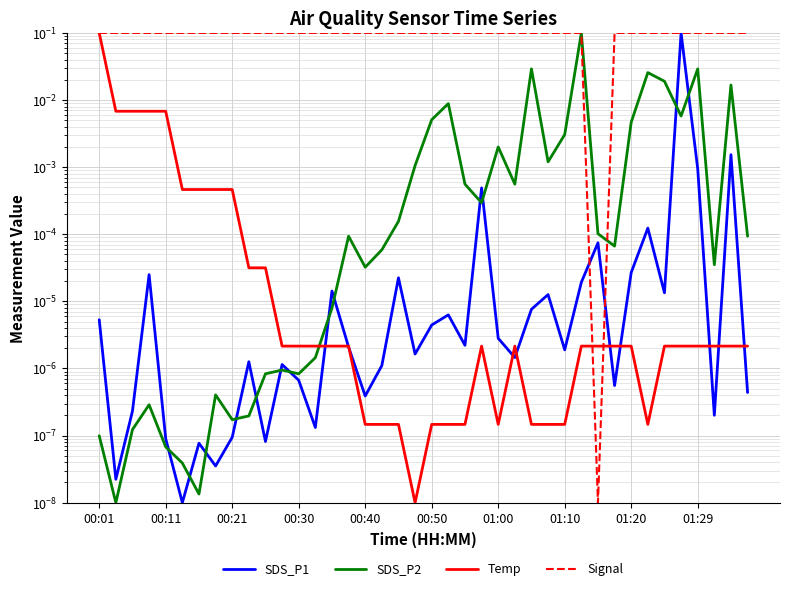

Which series has the largest total across all categories?

Signal